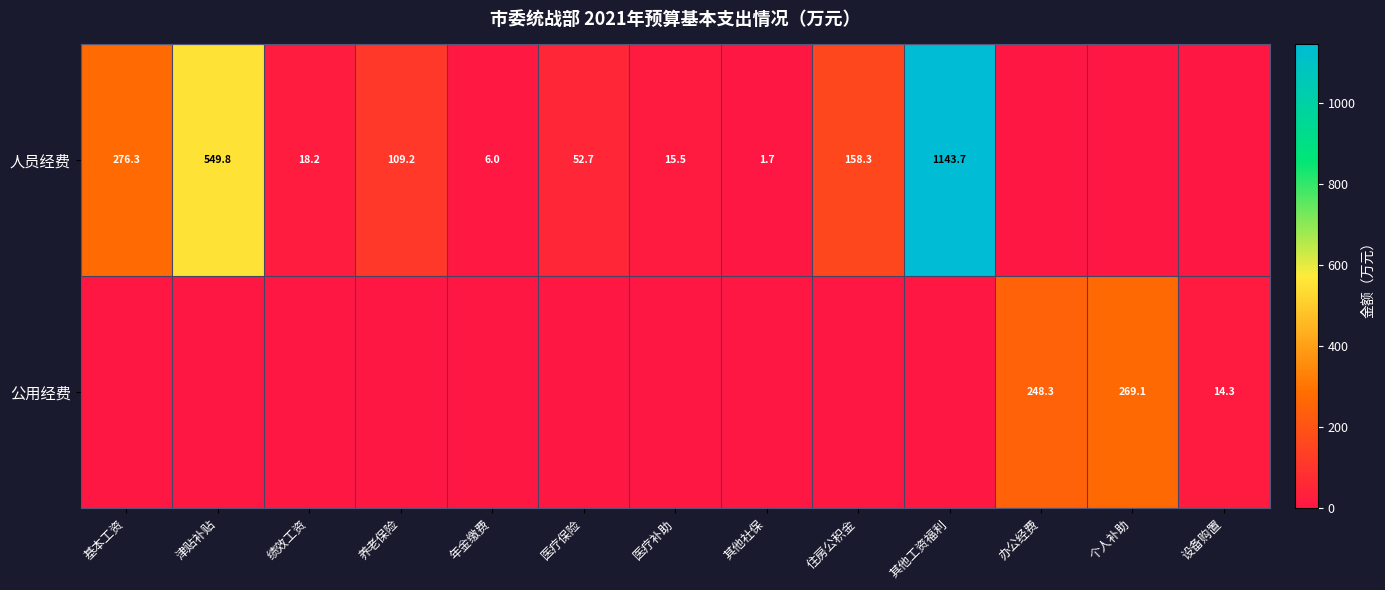

Is the value of 公用经费 at 个人补助 greater than the value of 人员经费 at 基本工资?

No